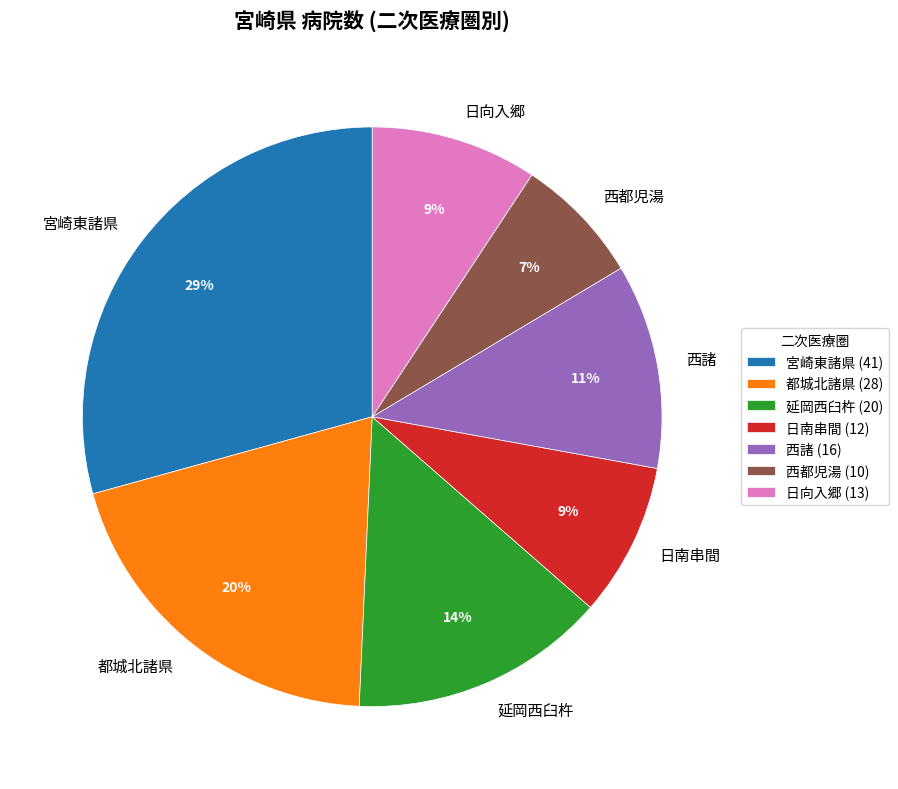

Does 日南串間 represent more than half of the total?

No